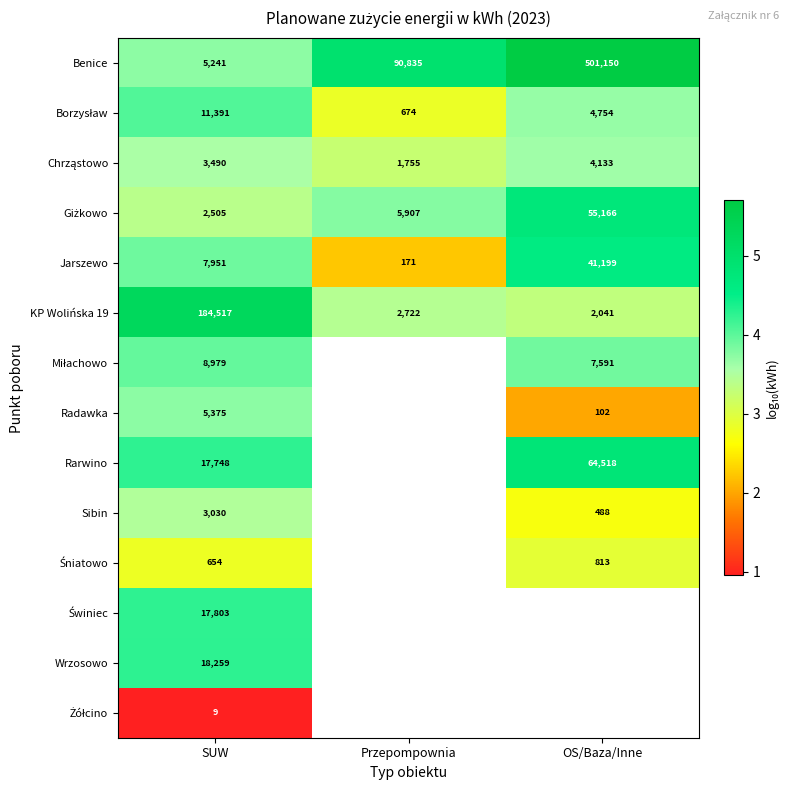

At which category does the chart reach its minimum across all series?

SUW